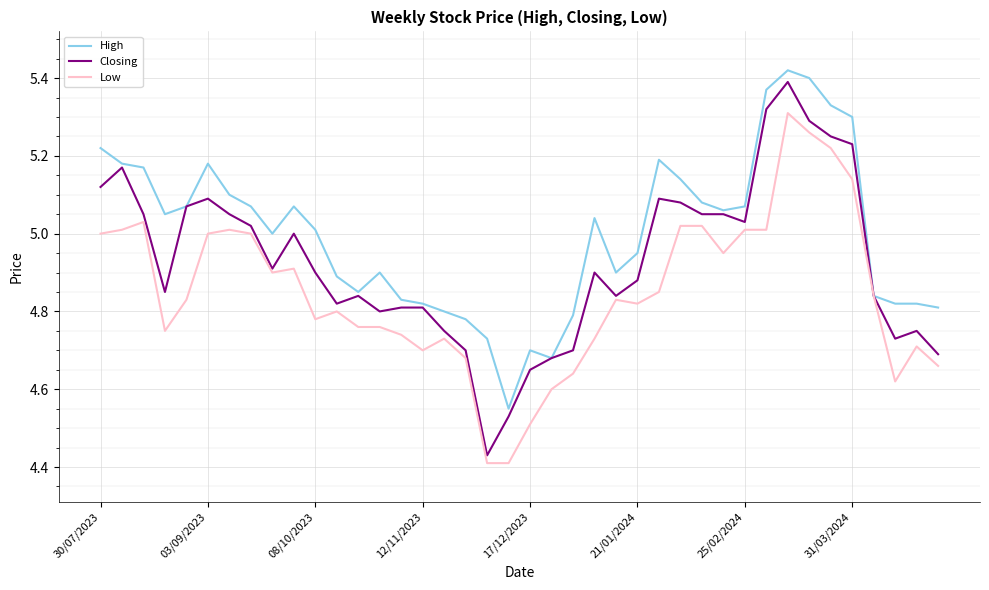

Rank the series by their average value, from highest to lowest.

High, Closing, Low